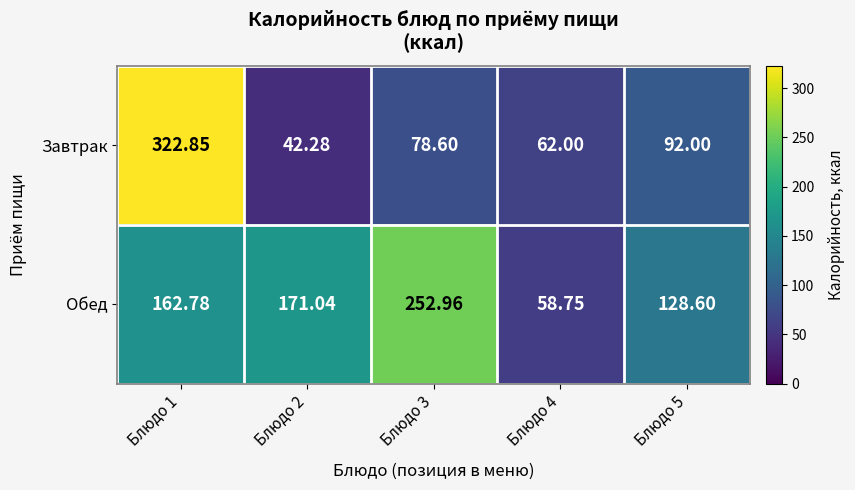

At Блюдо 3, list the series in order from largest to smallest.

Обед, Завтрак